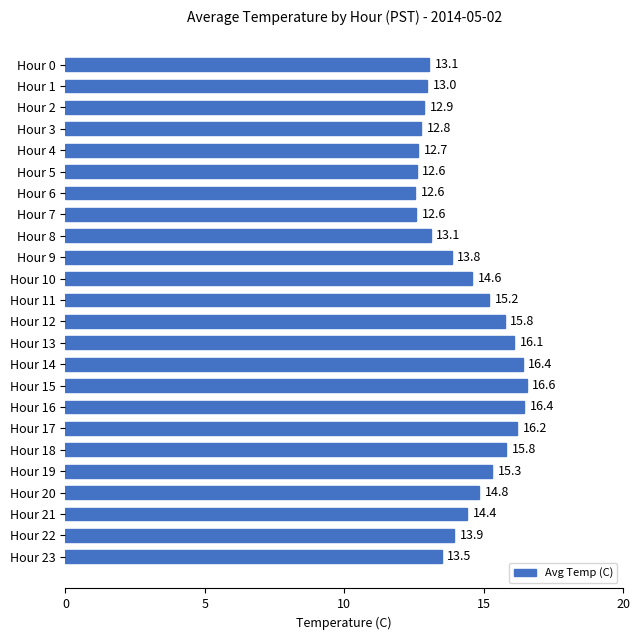

What is the difference between the maximum and minimum values?

4.0